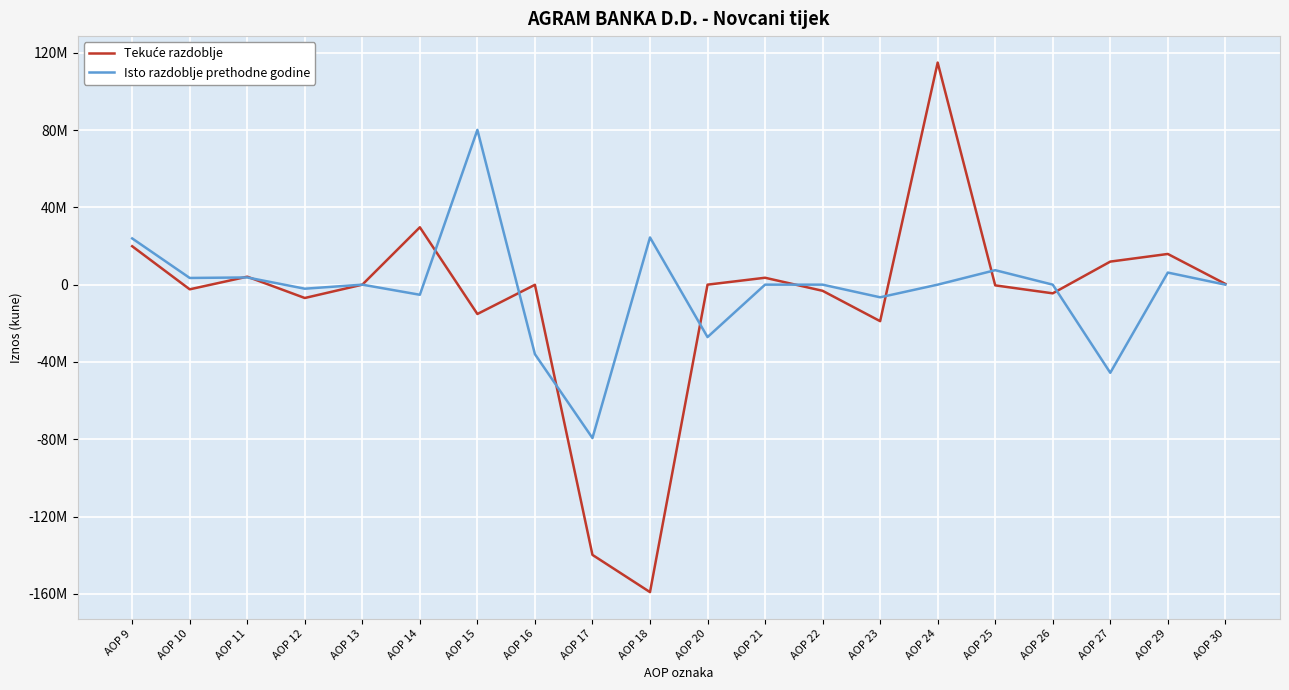

Which series changed the most between AOP 17 and AOP 30?

Tekuće razdoblje